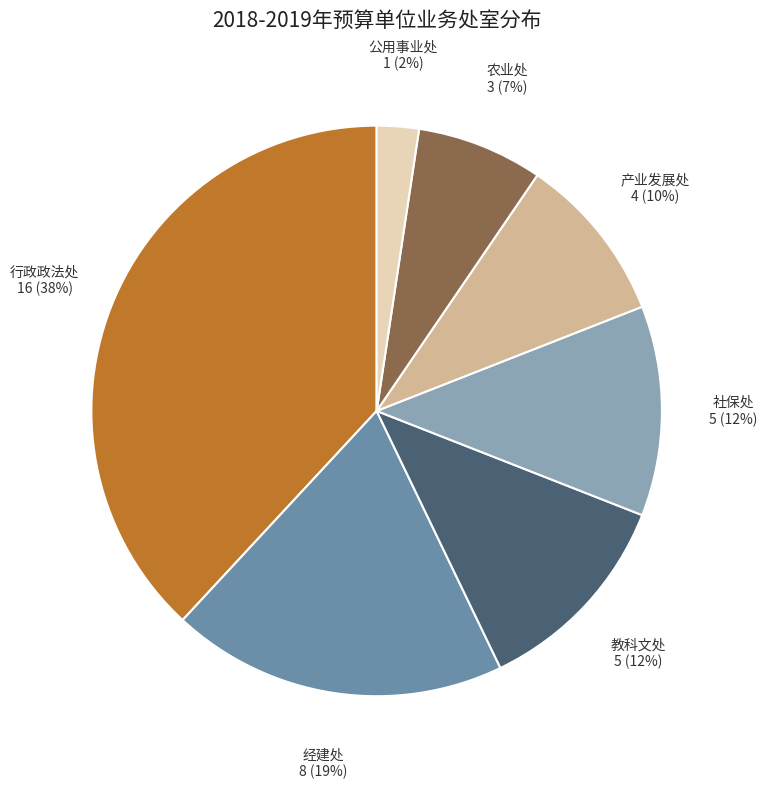

Do 社保处 and 公用事业处 together represent more than half of the pie?

No